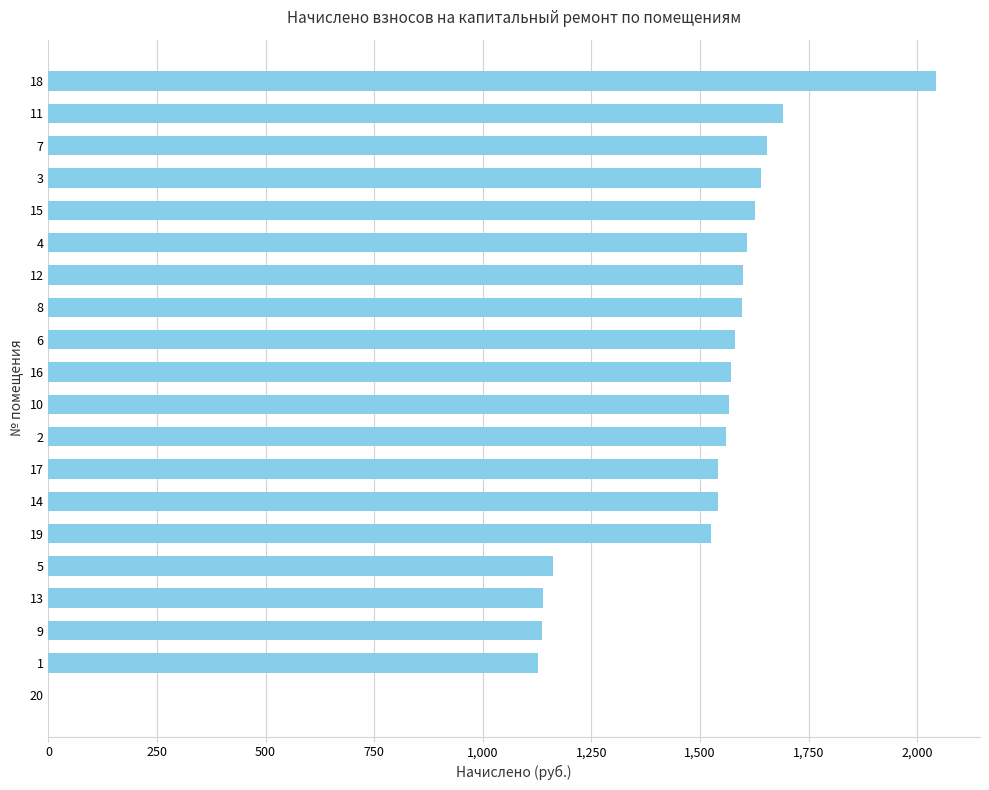

What is the sum of the values at 16 and 20?

1570.7